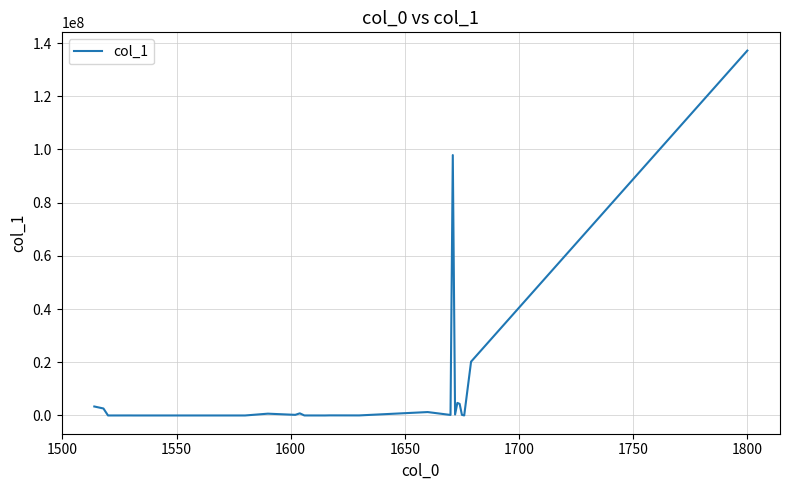

What is the difference between the maximum and minimum values?

137173033.6